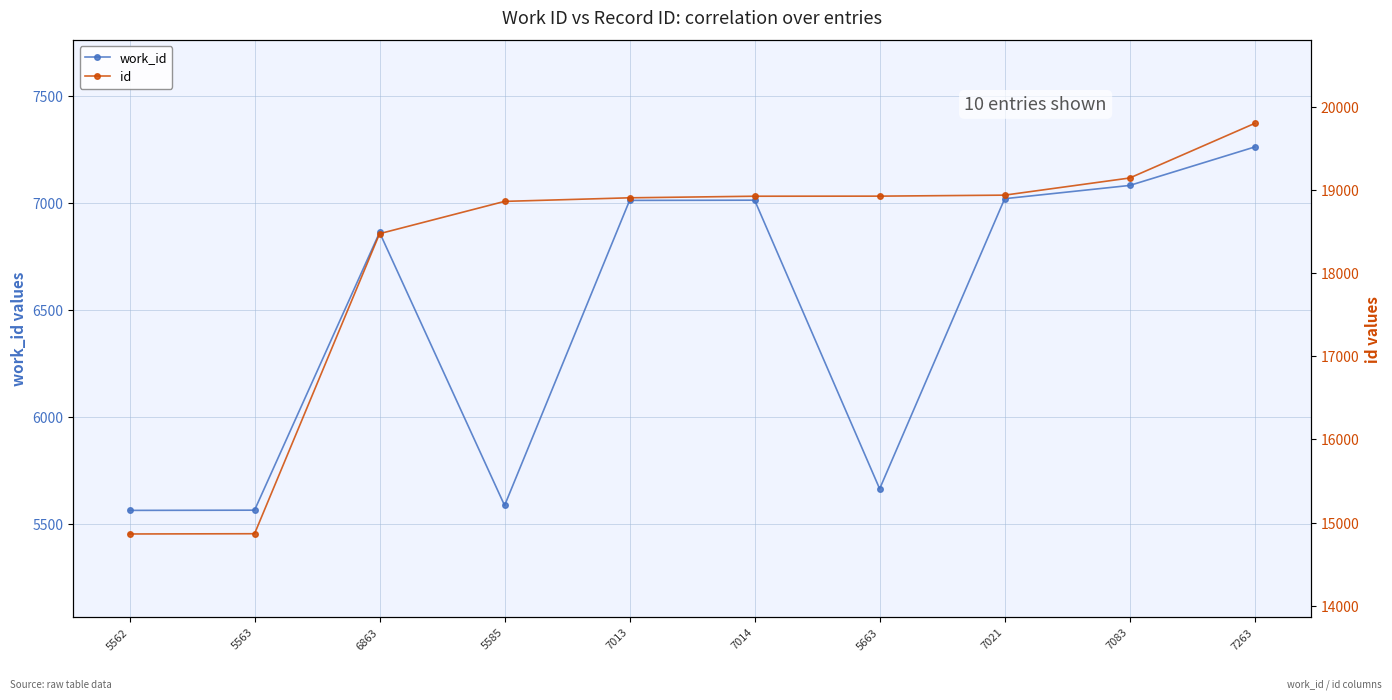

At how many categories does at least one series exceed 11105?

10